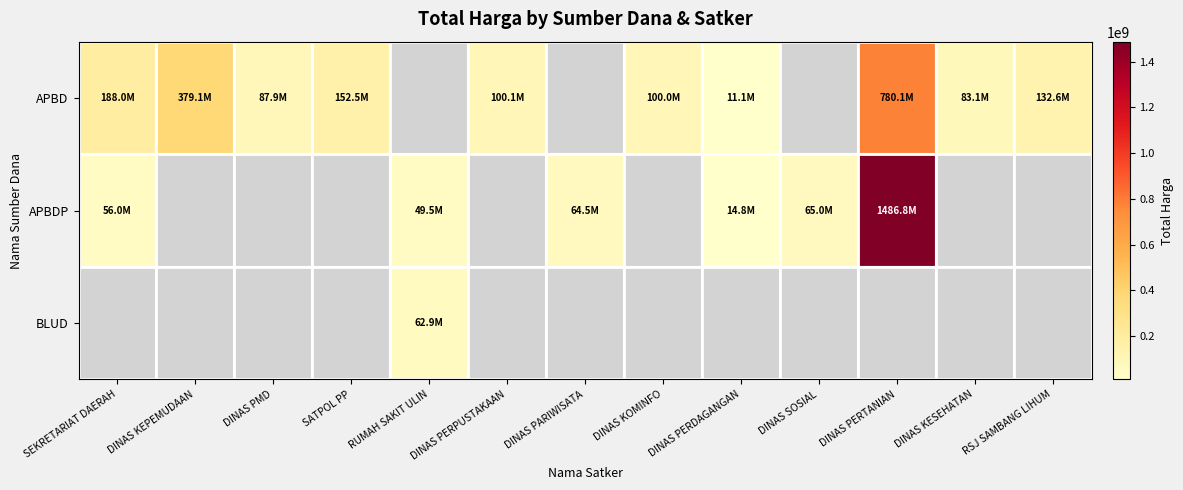

Between SEKRETARIAT DAERAH and DINAS PARIWISATA, which is larger?

DINAS PARIWISATA